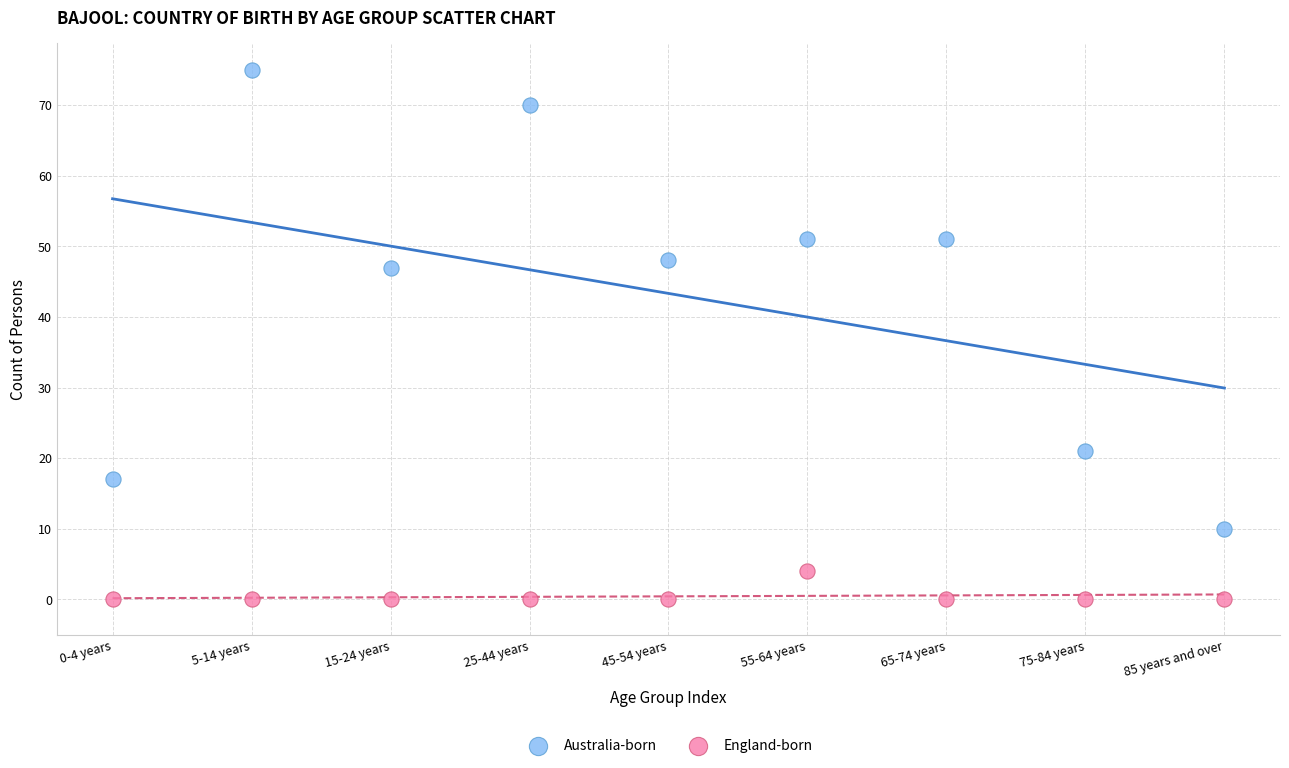

What are all the series names shown in the legend?

Australia-born, England-born